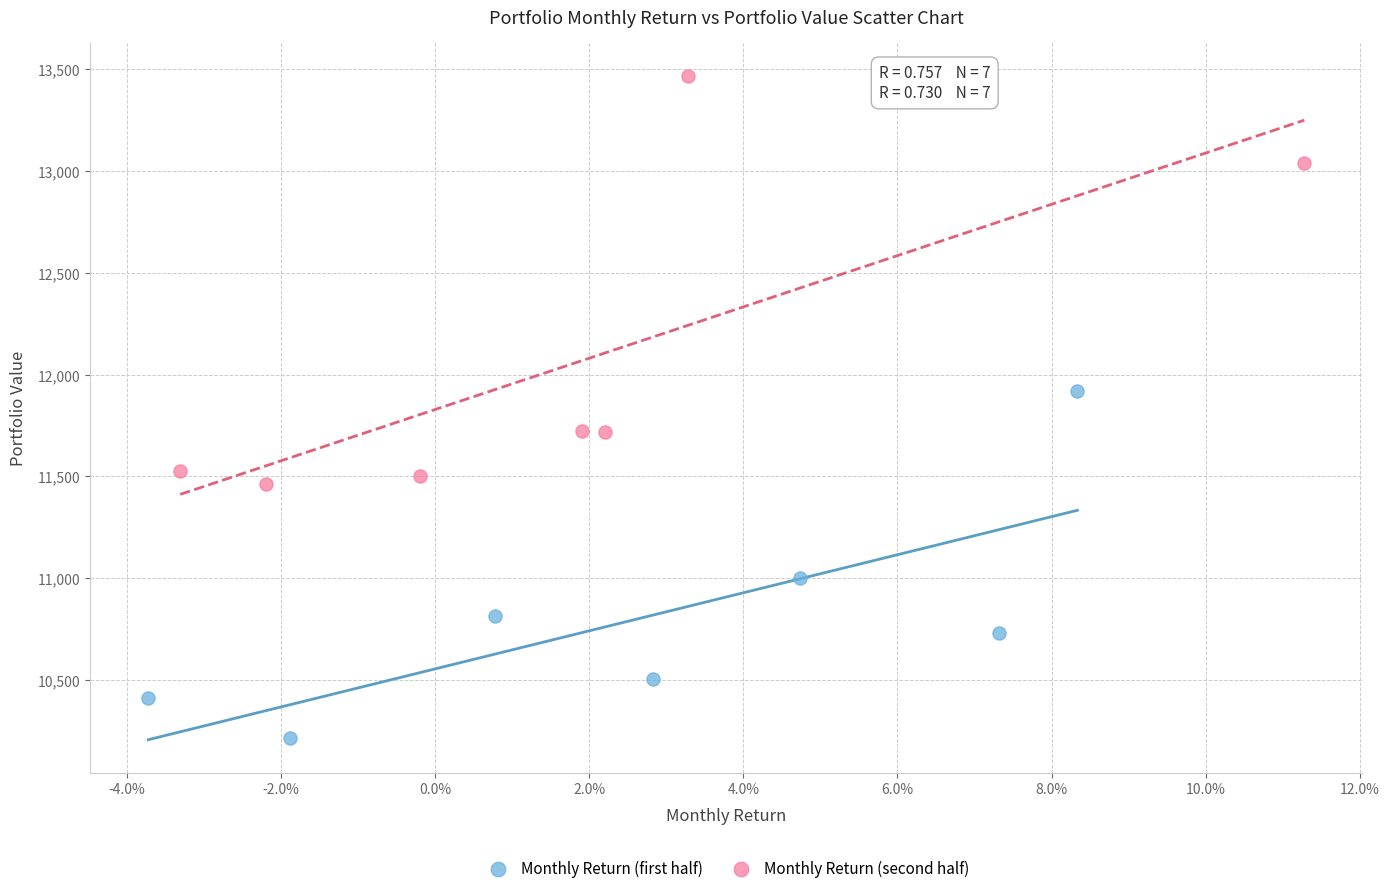

Which series reaches the minimum Y coordinate?

Monthly Return (first half)